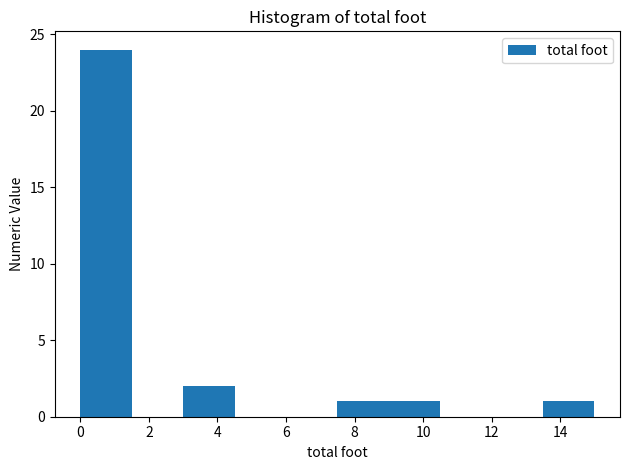

Reading left to right, list every bar in this chart as the range it spans on the x-axis followed by its height. Neither the bar edges nor the heights are printed on the chart, so give them approximately, as read against the axes.

0.0 to 1.5: 24
1.5 to 3.0: 0
3.0 to 4.5: 2
4.5 to 6.0: 0
6.0 to 7.5: 0
7.5 to 9.0: 1
9.0 to 10.5: 1
10.5 to 12.0: 0
12.0 to 13.5: 0
13.5 to 15.0: 1